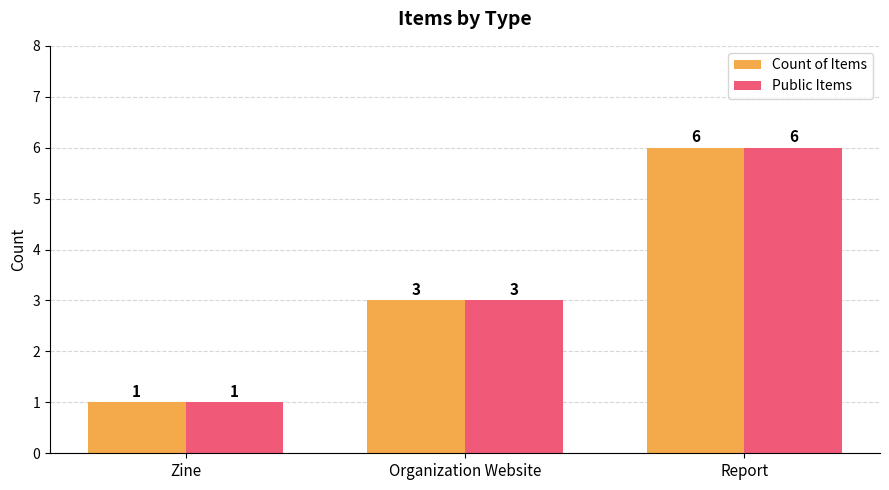

Read the Count of Items value at Report.

6